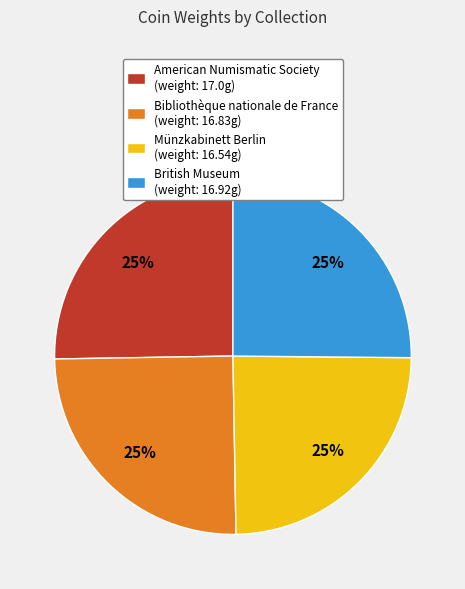

Approximately how many times larger is the value at Bibliothèque nationale de France (weight: 16.83g) compared to American Numismatic Society (weight: 17.0g)?

1.0